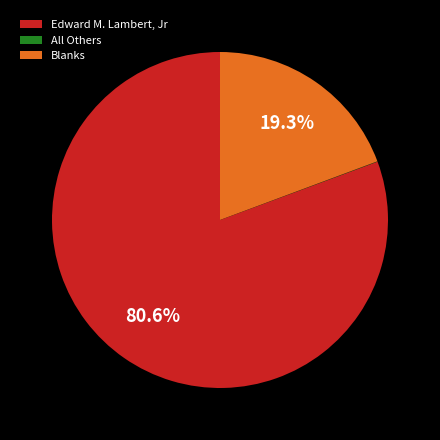

Which slice is the largest?

Edward M. Lambert, Jr